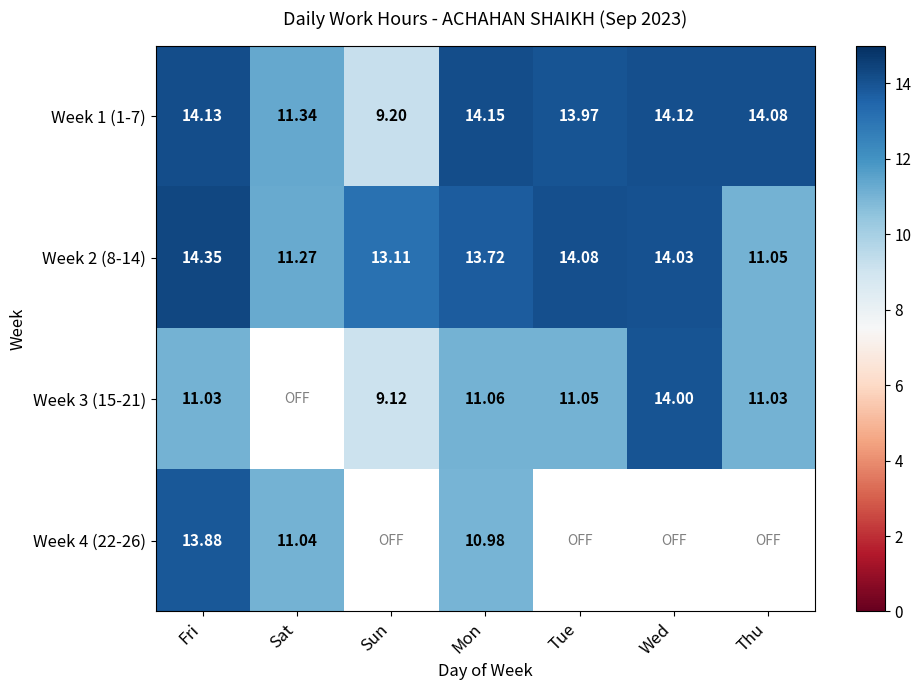

Is it true that Week 3 (15-21) equals 2.5 at Fri?

False